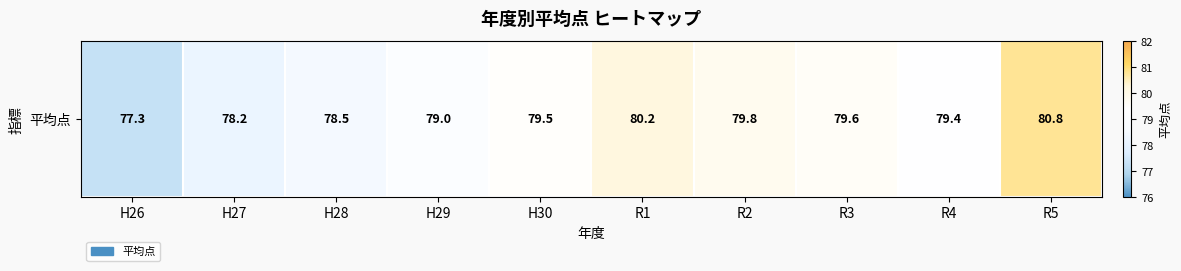

Reading left to right, list all the values displayed in this chart.

H26=77.3	H27=78.2	H28=78.5	H29=79.0	H30=79.5	R1=80.2	R2=79.8	R3=79.6	R4=79.4	R5=80.8